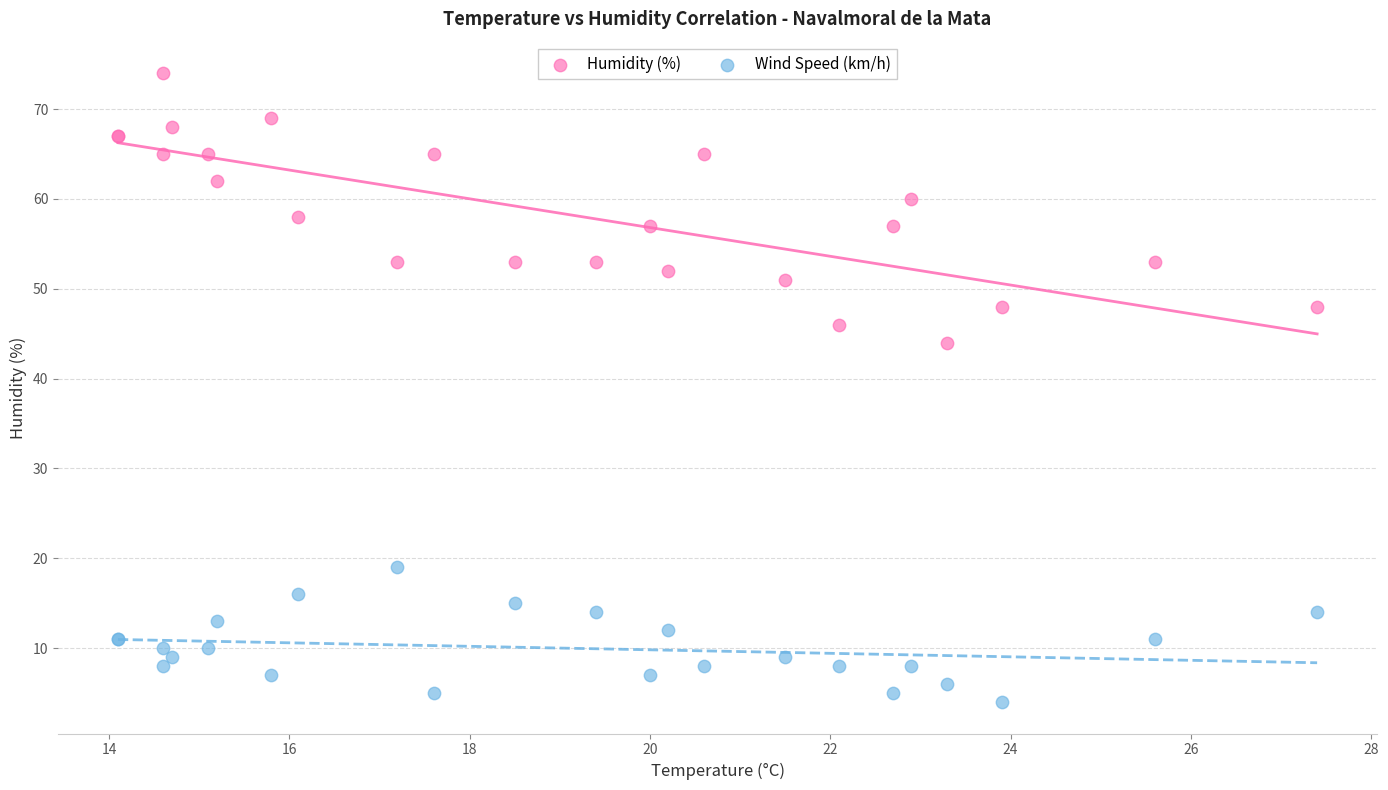

Which series has the widest spread of Y values?

Humidity (%)